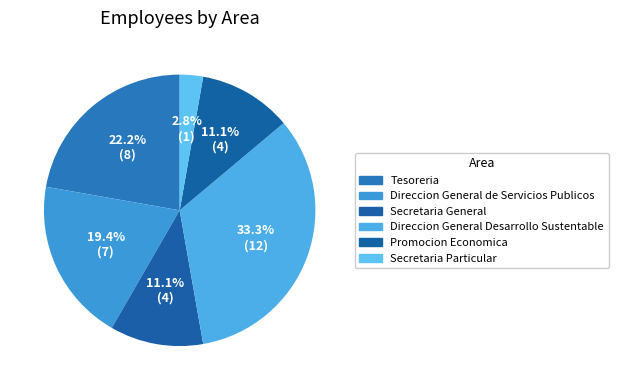

How many segments does this pie chart have?

6